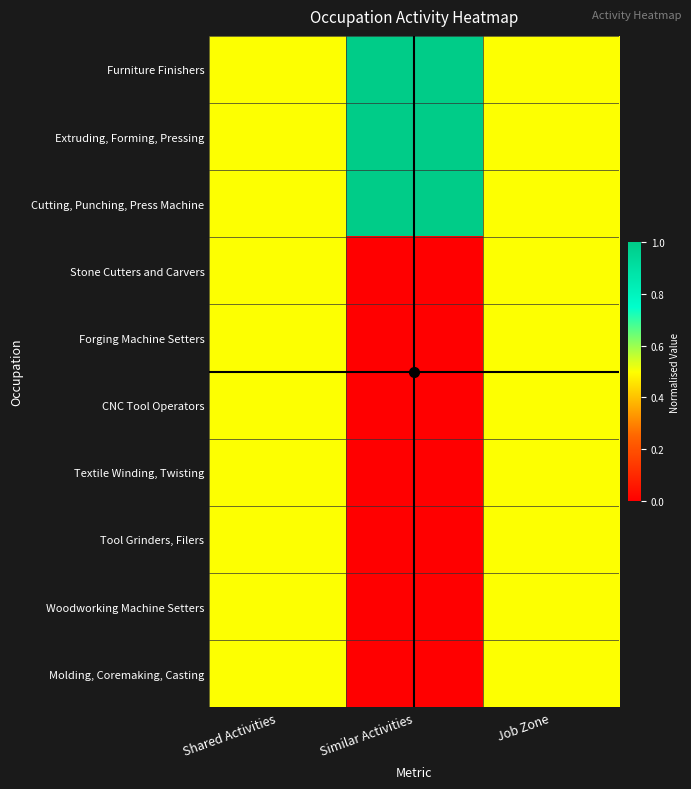

Which series has the largest range (max minus min)?

Furniture Finishers